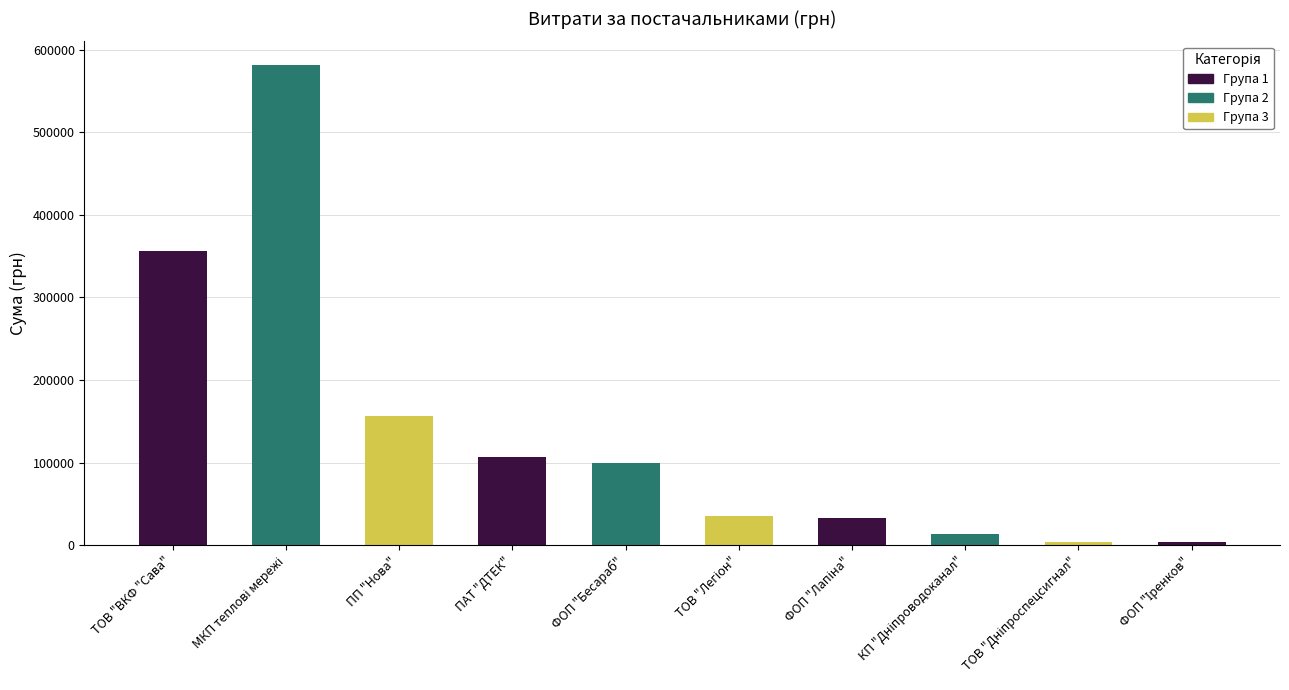

What is the average value?

138840.0